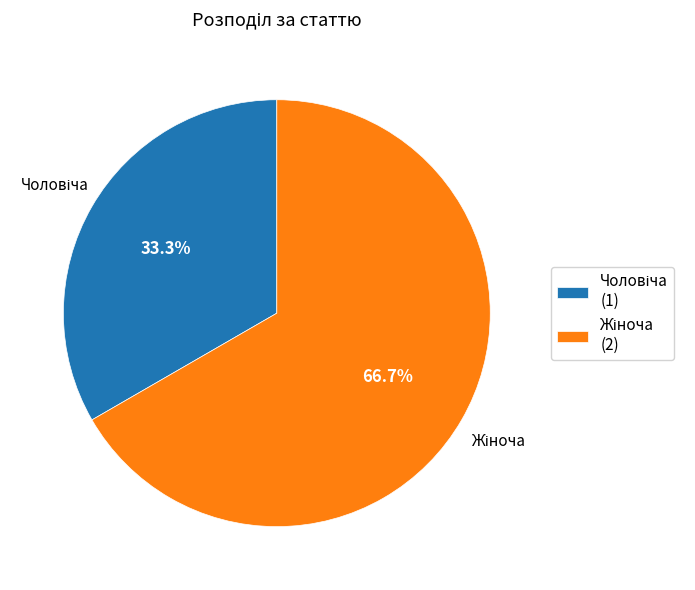

Does any single category account for the majority?

Yes